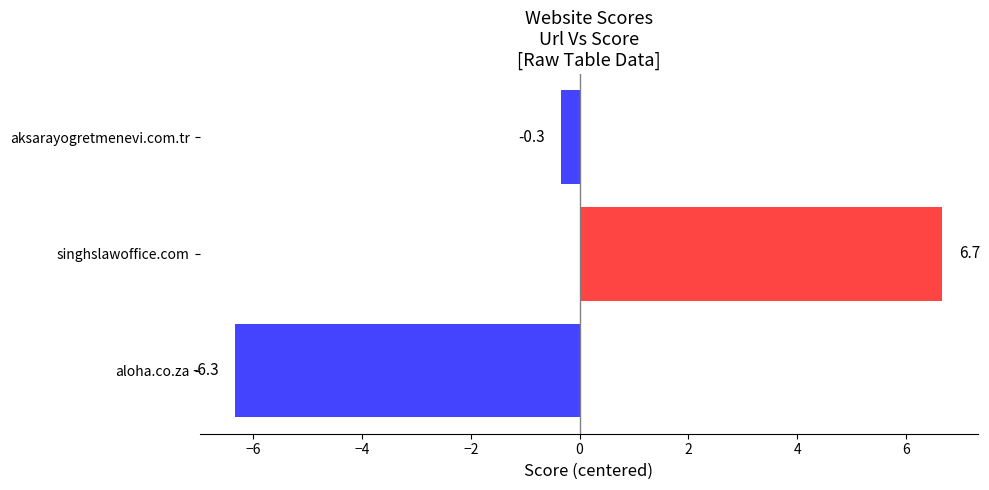

Does the chart contain any negative values?

Yes